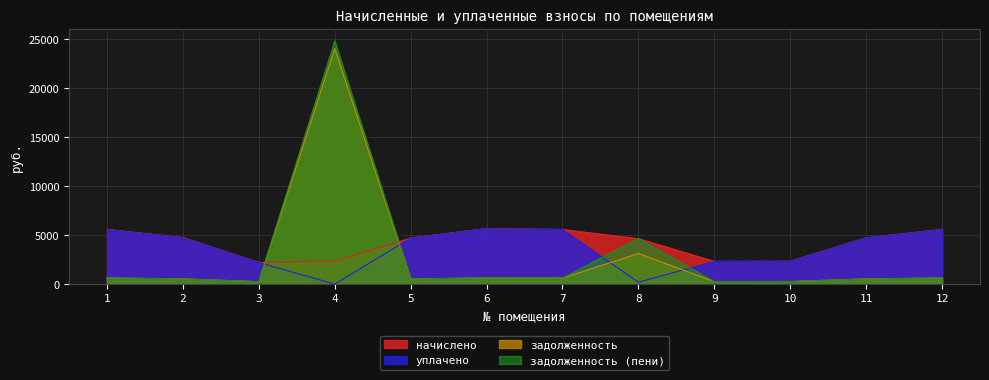

At how many categories does at least one series exceed 8954?

1